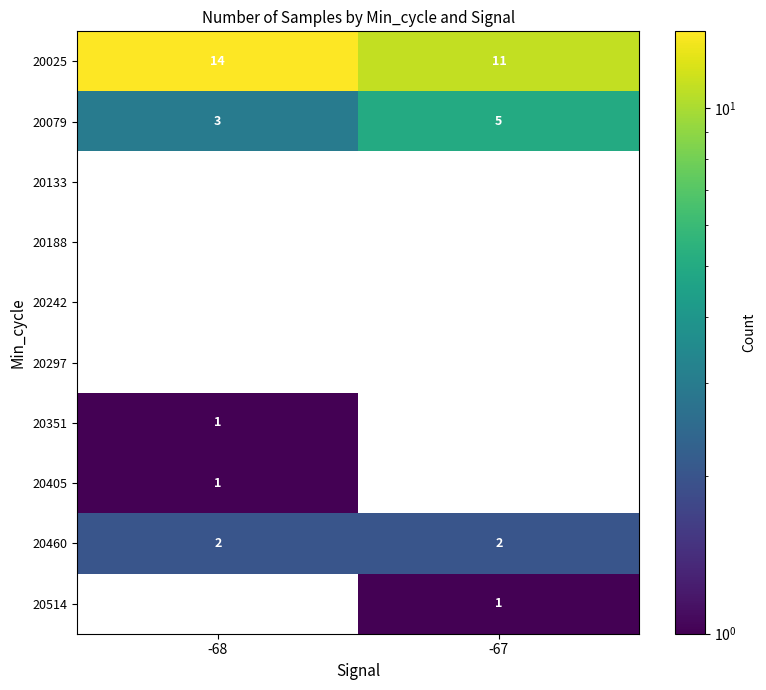

List the labels in order of 20025 value, smallest first.

-67, -68